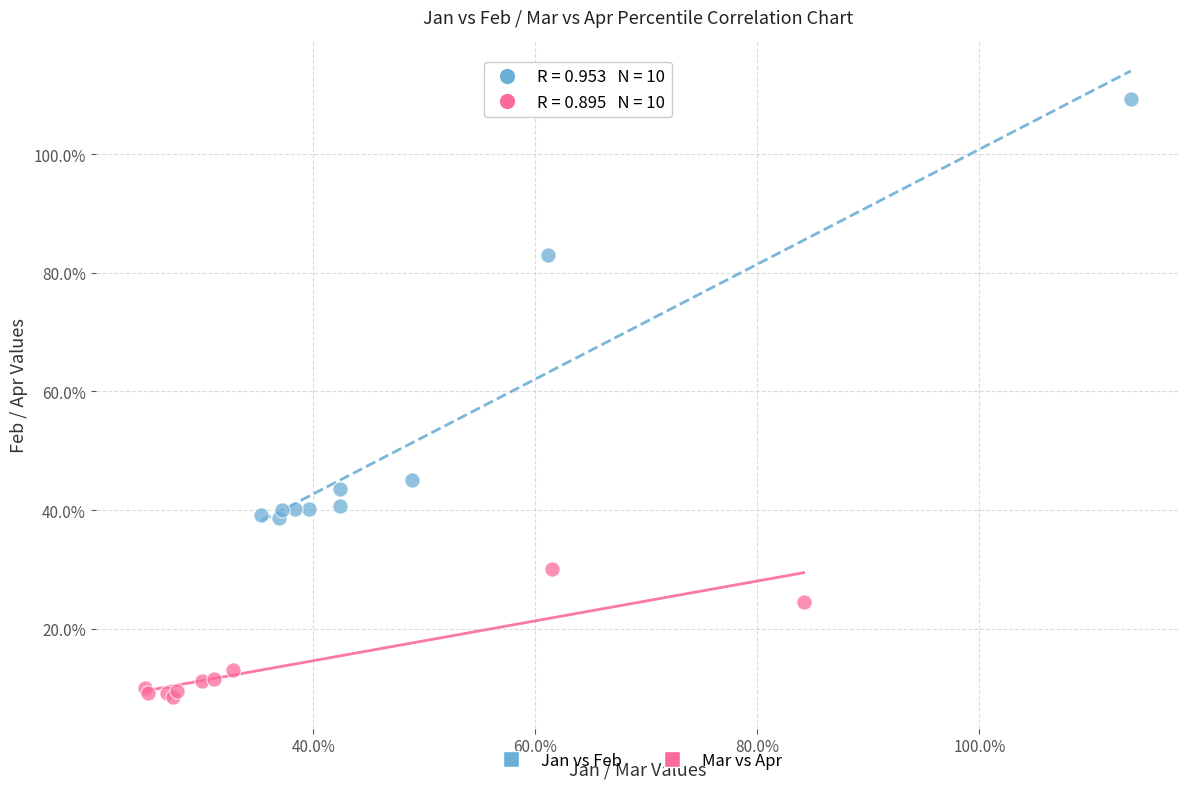

What are all the series names shown in the legend?

Jan vs Feb, Mar vs Apr